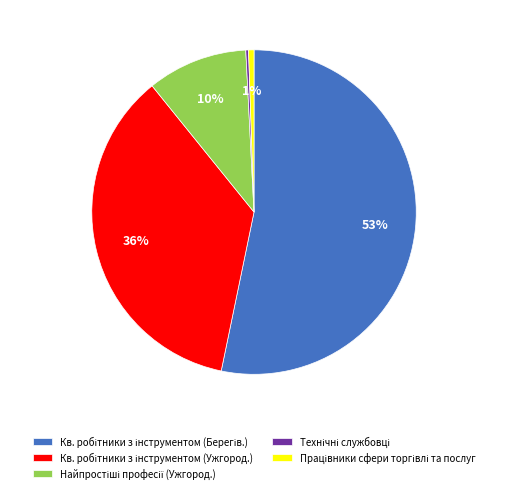

Does any single category account for the majority?

Yes